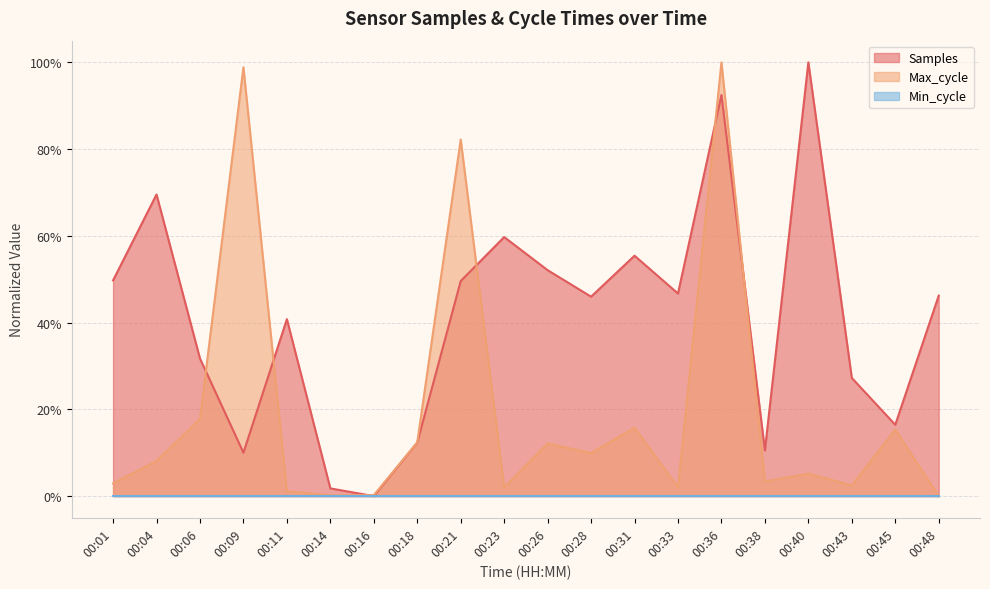

What is the difference between the maximum and minimum values in the Max_cycle series?

100.0